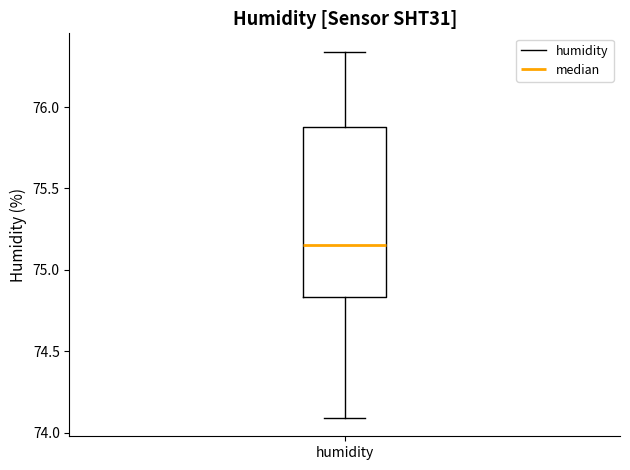

Read this box plot against the y-axis: the position of the median line, the range covered by the box, and the ends of both whiskers. The values are not printed on the chart, so give them approximately, as read against the axis.

median 75.15, box 74.85 to 75.90, whiskers 74.10 to 76.35